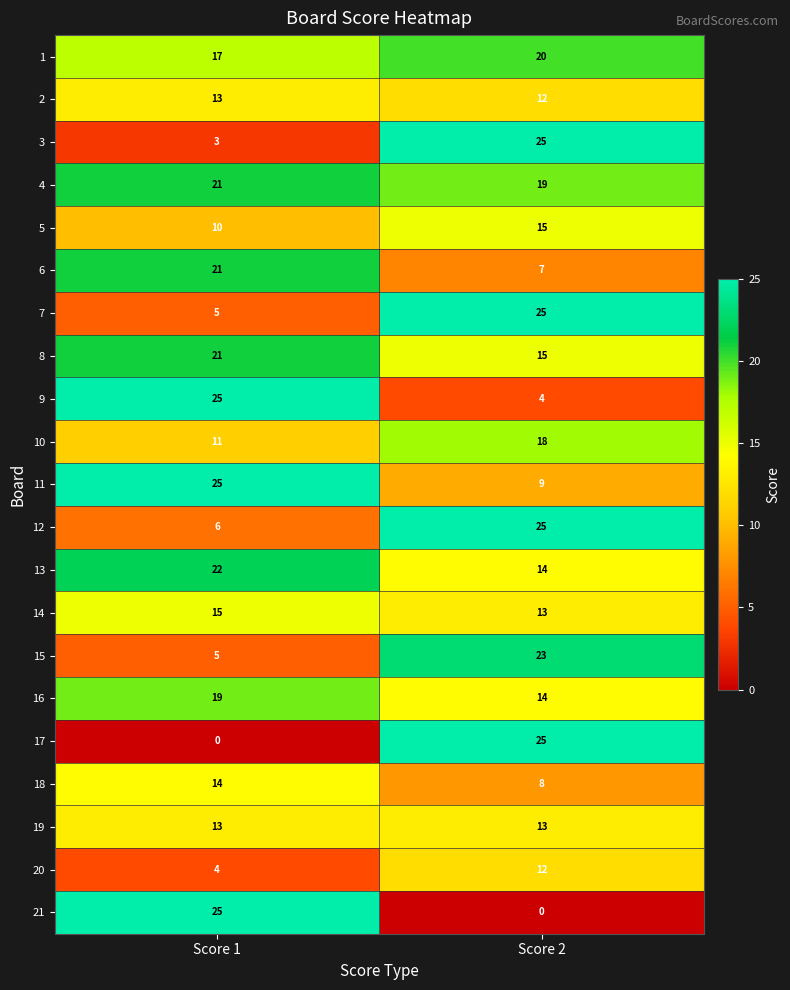

At which category is the sum across all series the highest?

Score 2